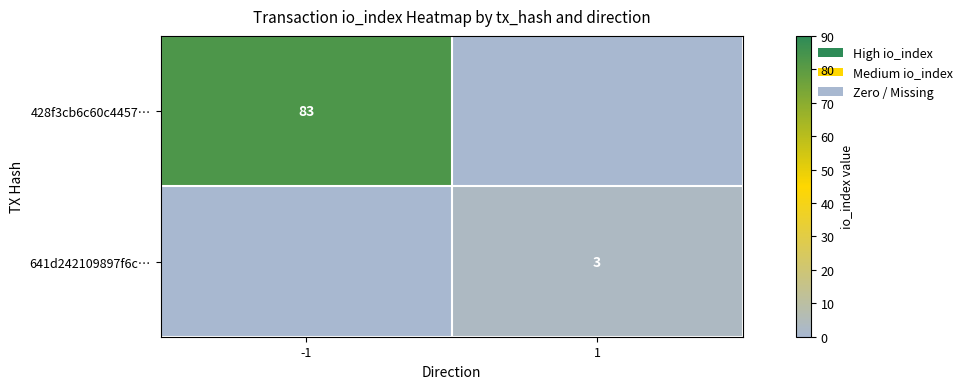

Between 1 and -1, which is larger?

-1